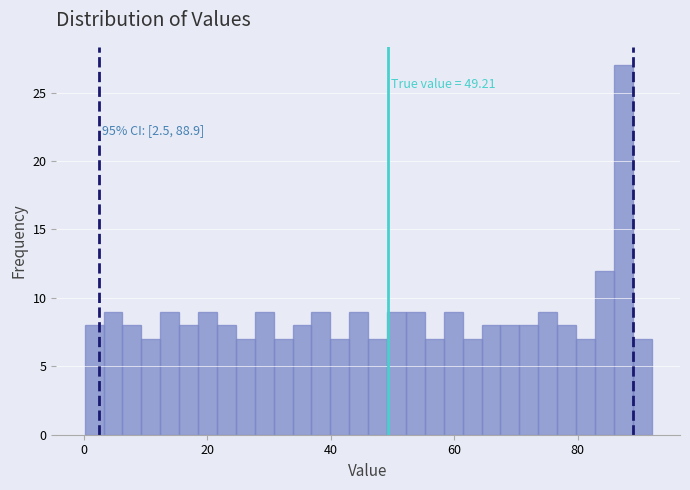

Read against the x-axis, roughly where is the centre of the tallest bar?

88